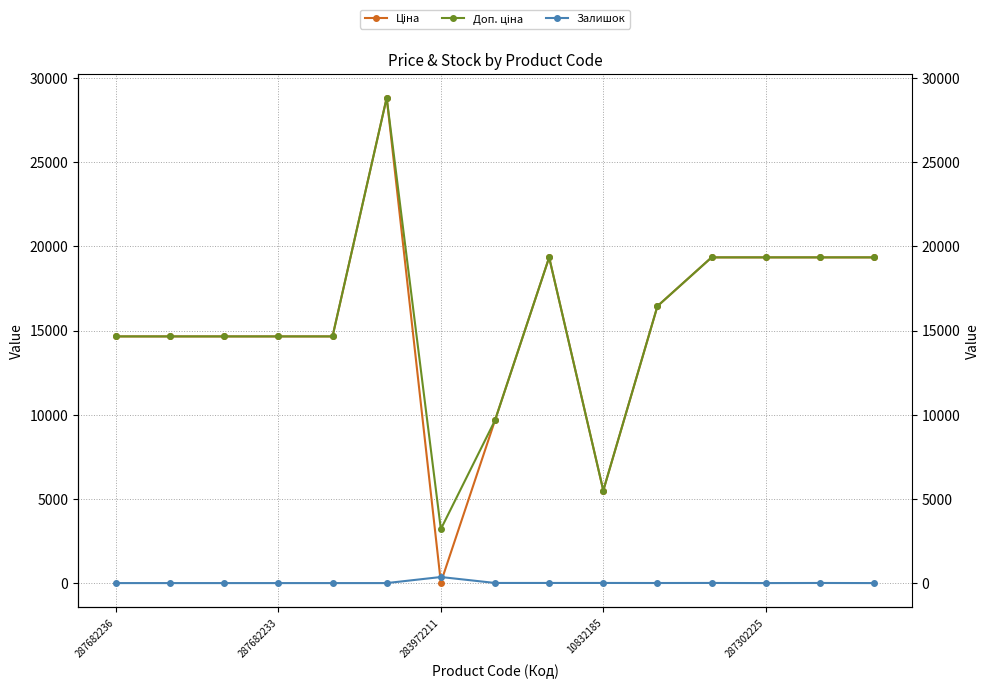

Where is Залишок nearest to the value 180?

7